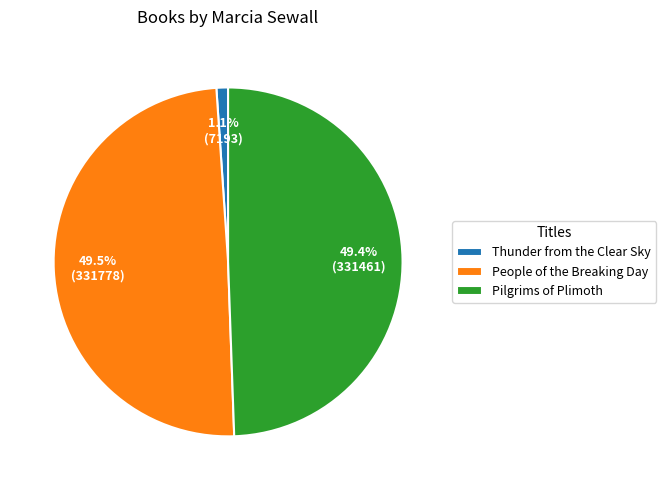

How many segments does this pie chart have?

3